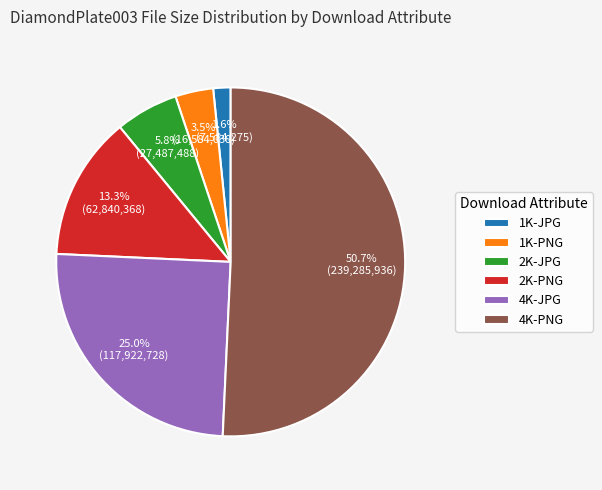

Is it true that 2K-JPG is 6% of the pie?

True